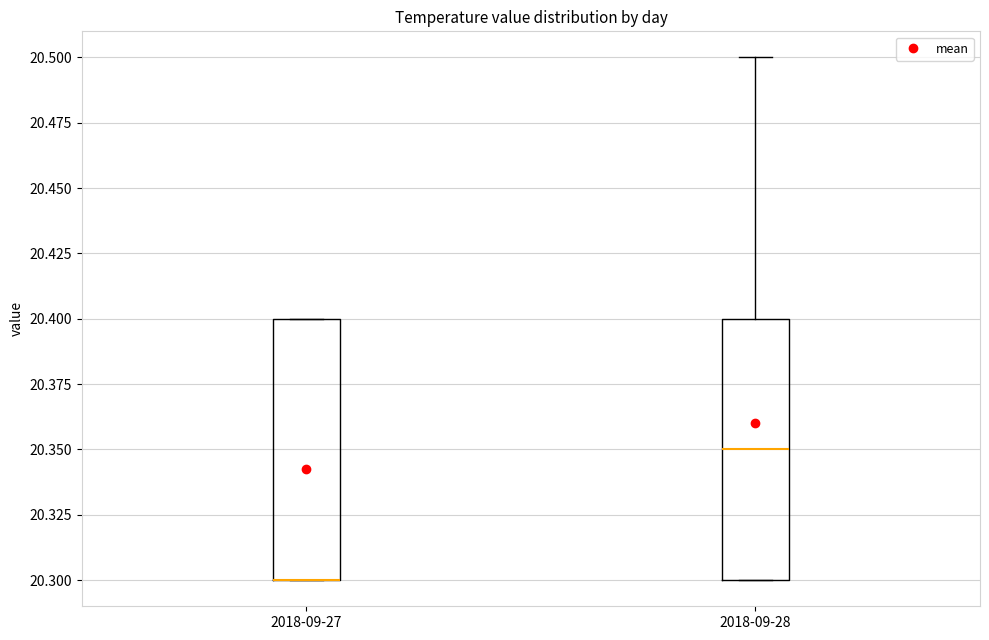

Reading left to right, transcribe this box plot: for each box, give where its median line is, the range the box spans, and where its two whiskers end, as read against the y-axis. The values are not printed on the chart, so give them approximately, as read against the axis.

2018-09-27: median 20.30 (drawn on the box's lower edge), box 20.30 to 20.40, whiskers 20.30 to 20.40
2018-09-28: median 20.35, box 20.30 to 20.40, whiskers 20.30 to 20.50